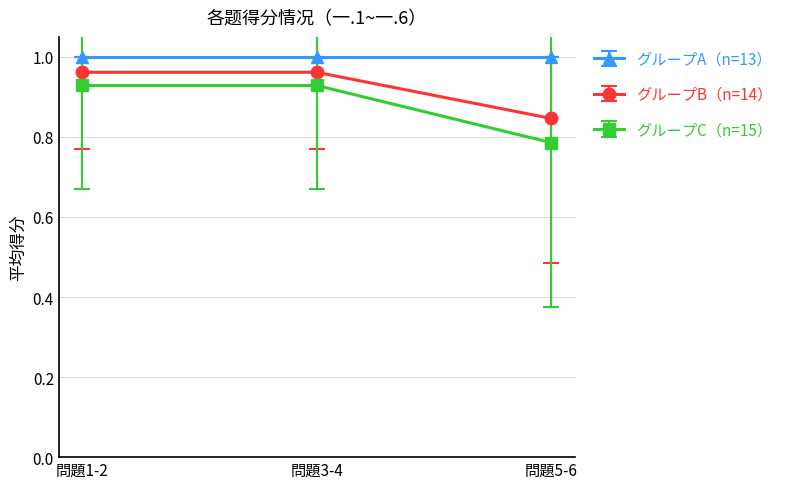

Which label corresponds to the smallest value in the chart?

問題5-6